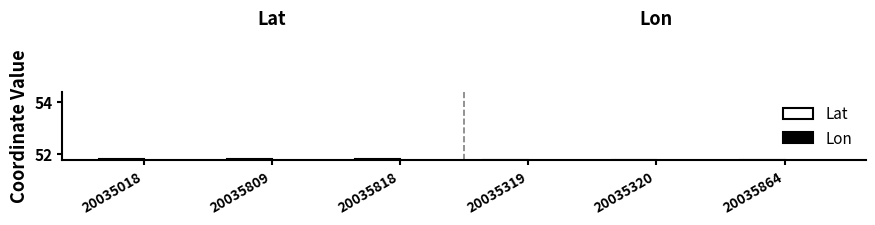

What is the approximate value of Lat at 20035818?

51.8